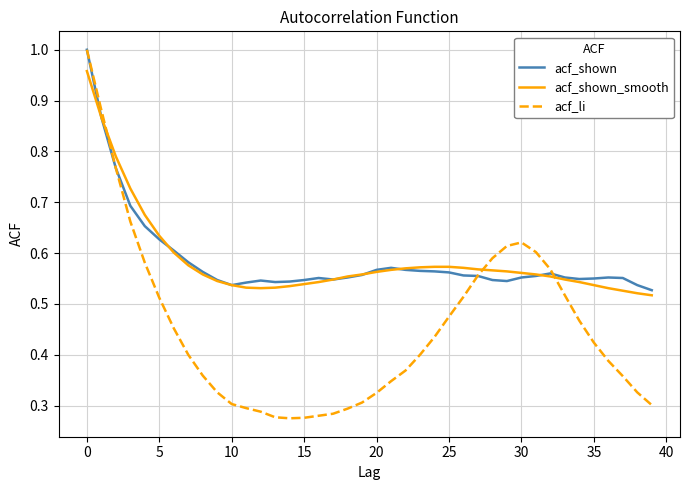

Which series has the widest spread of values?

acf_li